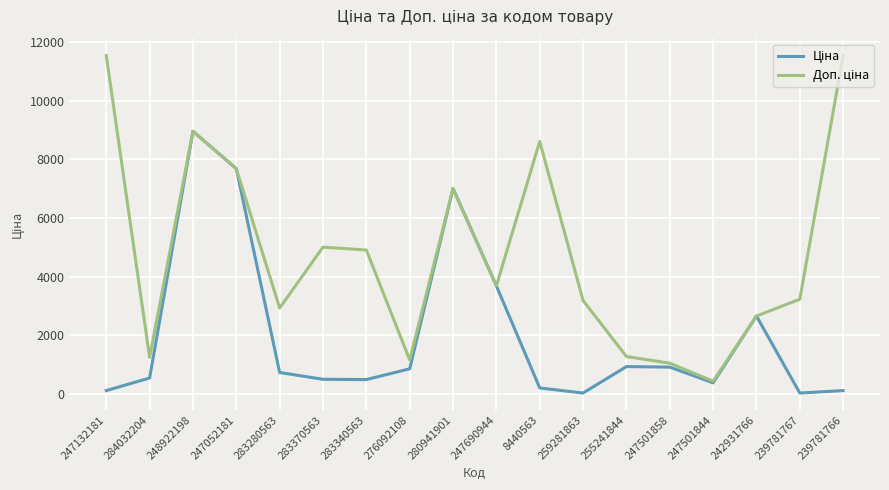

At which category is the sum across all series the highest?

248922198